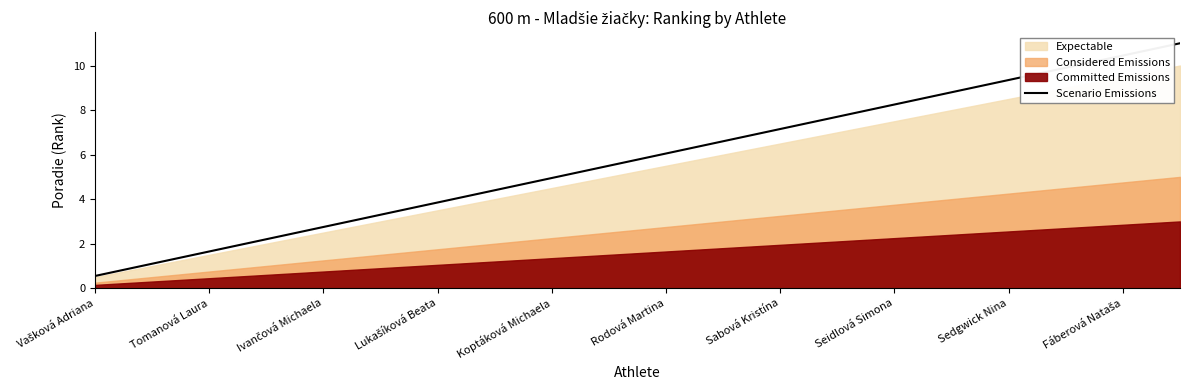

What is the highest value of the Scenario Emissions series?

11.0